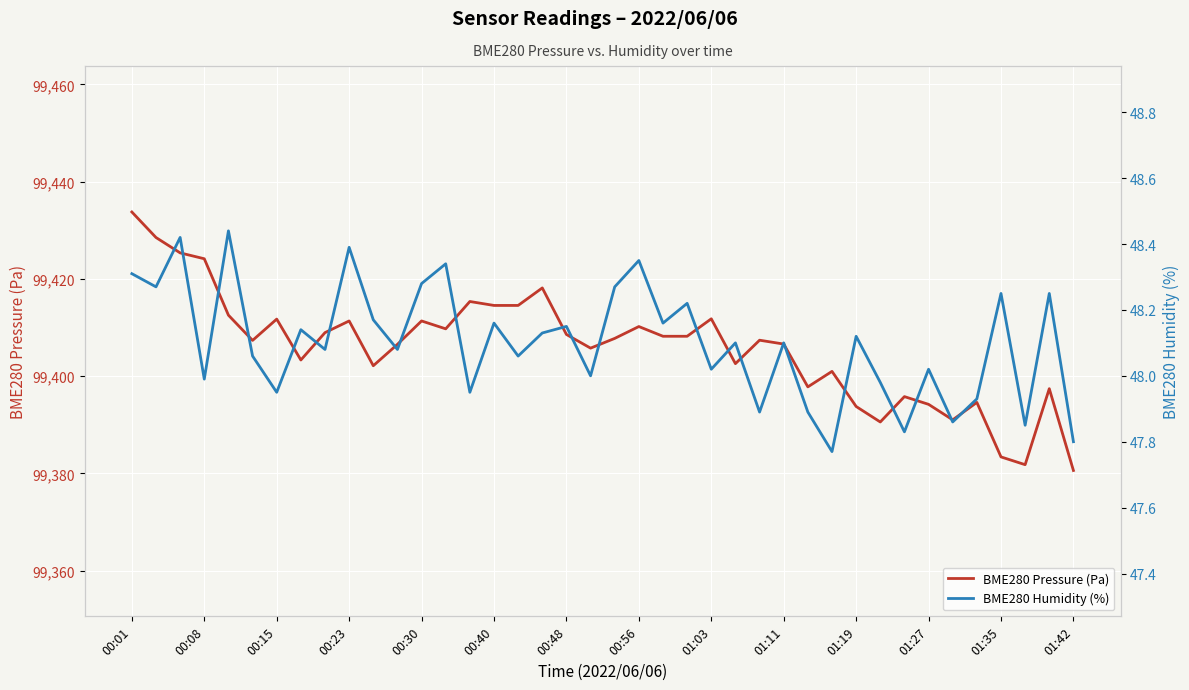

How many data points does each series have?

40